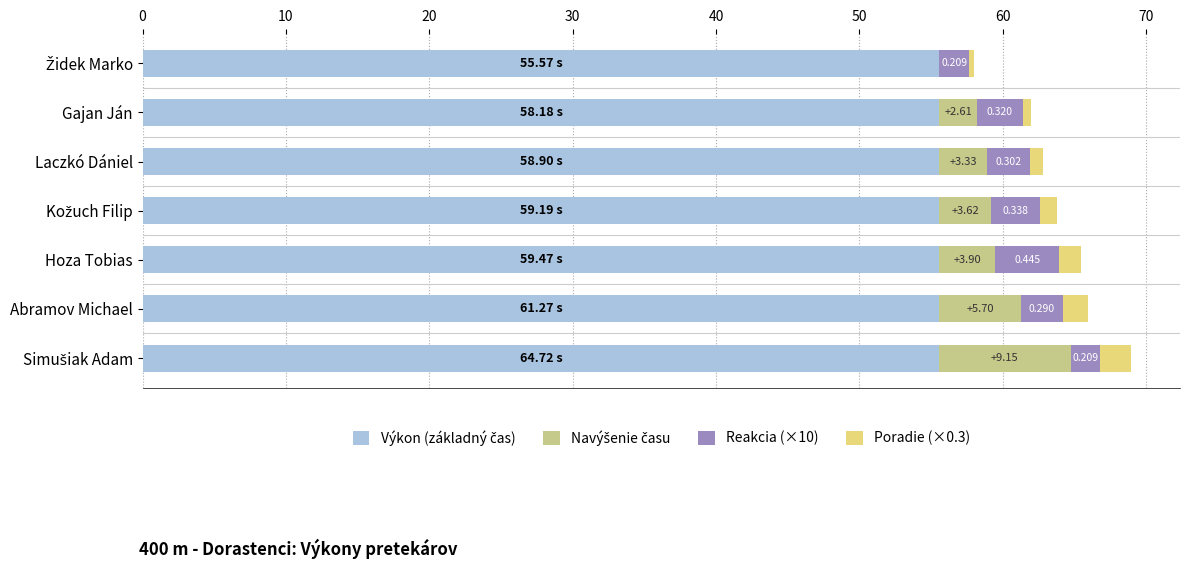

How many data points does each series have?

7